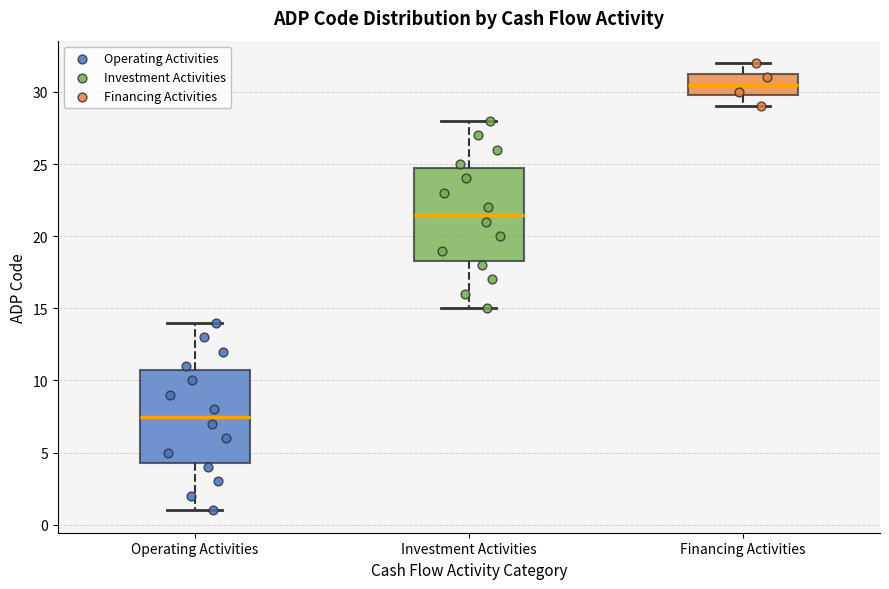

Where does the lower whisker of the box for Financing Activities end on the y-axis? The values are not printed on the chart, so give them approximately, as read against the axis.

29.0